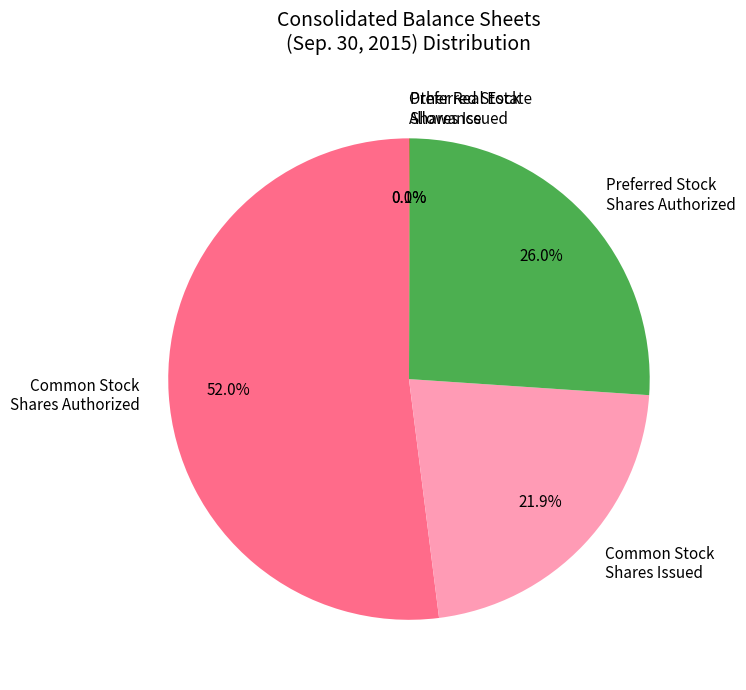

Which category accounts for the majority?

Common Stock Shares Authorized